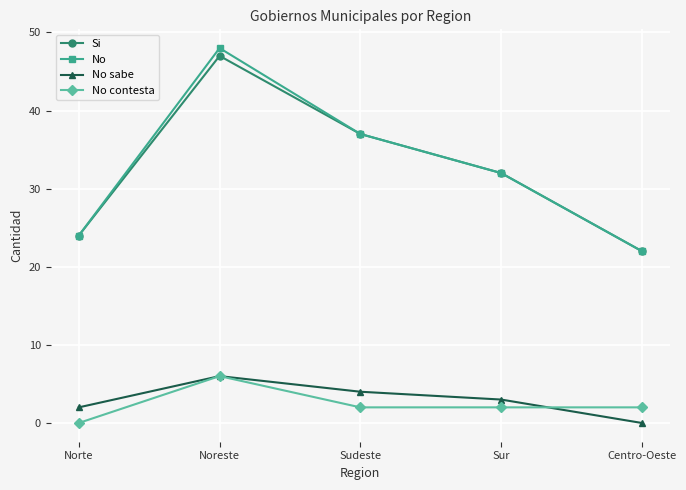

Reading right to left, what are all the values shown in this chart?

Si: 22	32	37	47	24
No: 22	32	37	48	24
No sabe: 0	3	4	6	2
No contesta: 2	2	2	6	0